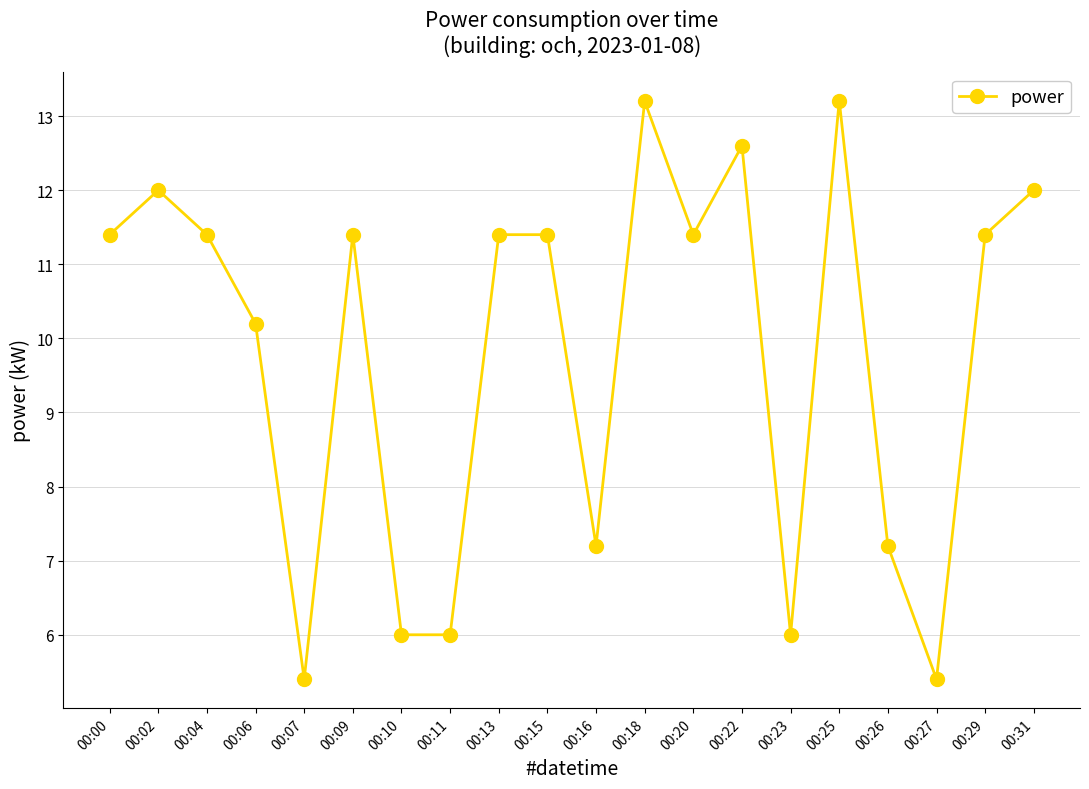

How many lines are shown in the chart?

1